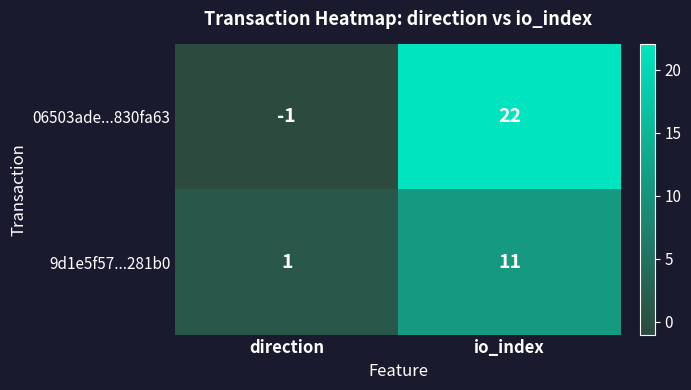

At io_index, list the series in order from smallest to largest.

9d1e5f57...281b0, 06503ade...830fa63